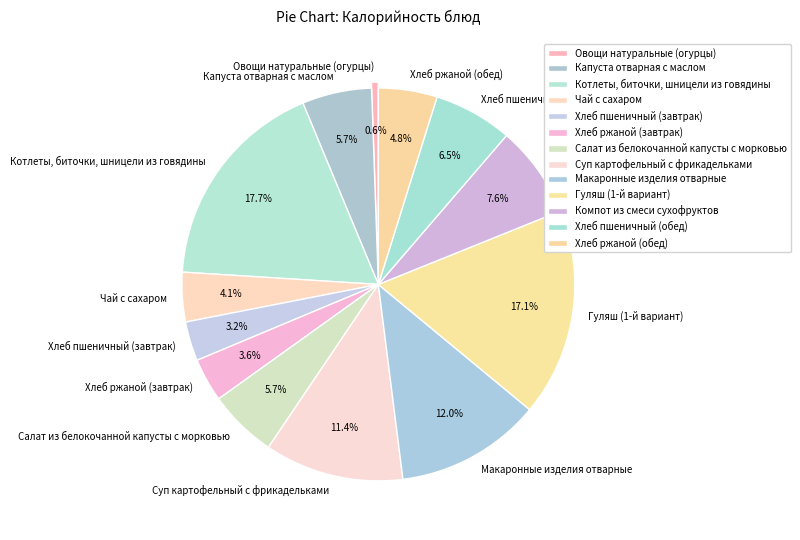

Which has a higher value, Котлеты, биточки, шницели из говядины or Капуста отварная с маслом?

Котлеты, биточки, шницели из говядины